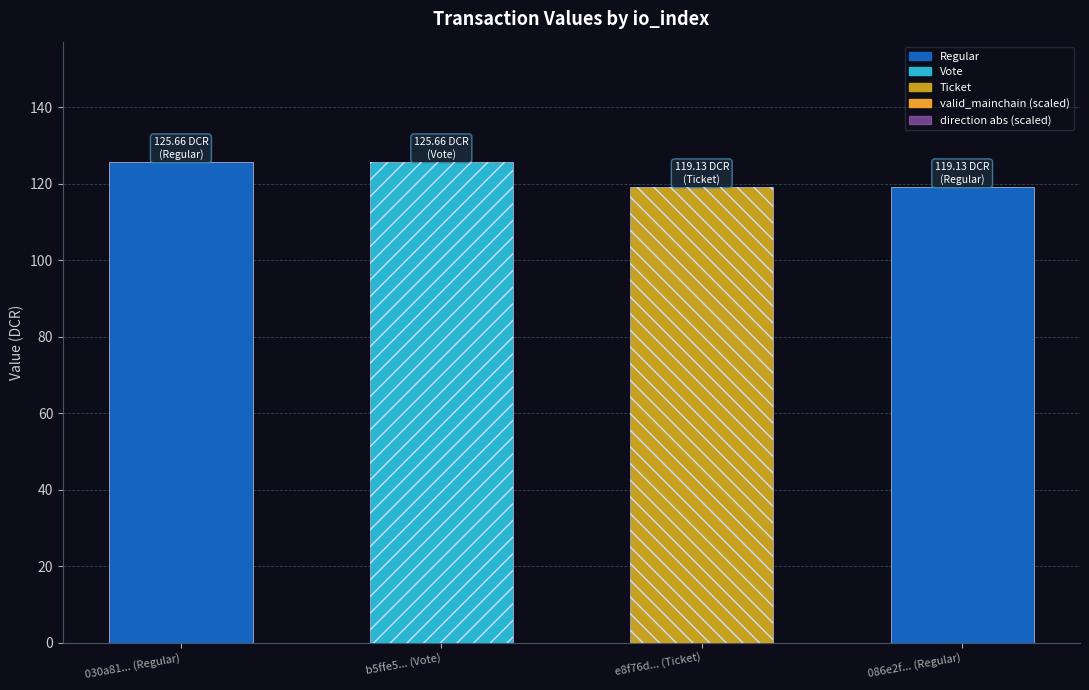

List the labels in order of valid_mainchain (scaled) value, largest first.

030a81... (Regular), b5ffe5... (Vote), e8f76d... (Ticket), 086e2f... (Regular)